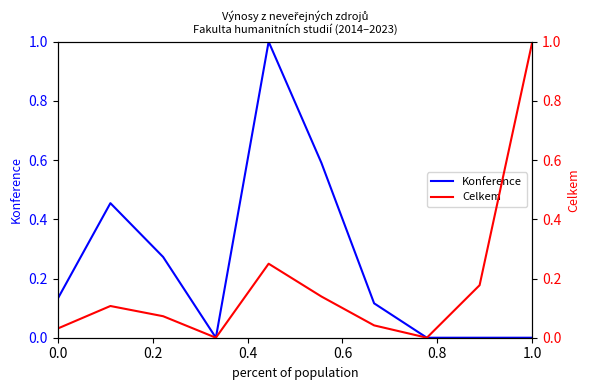

At how many categories does at least one series exceed 0?

8